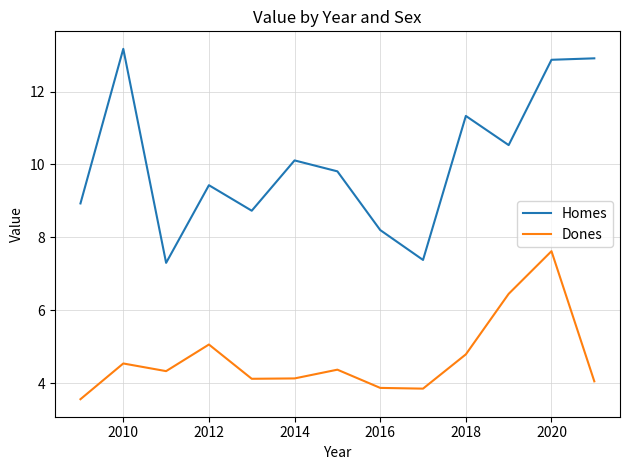

Which series has the widest spread of values?

Homes